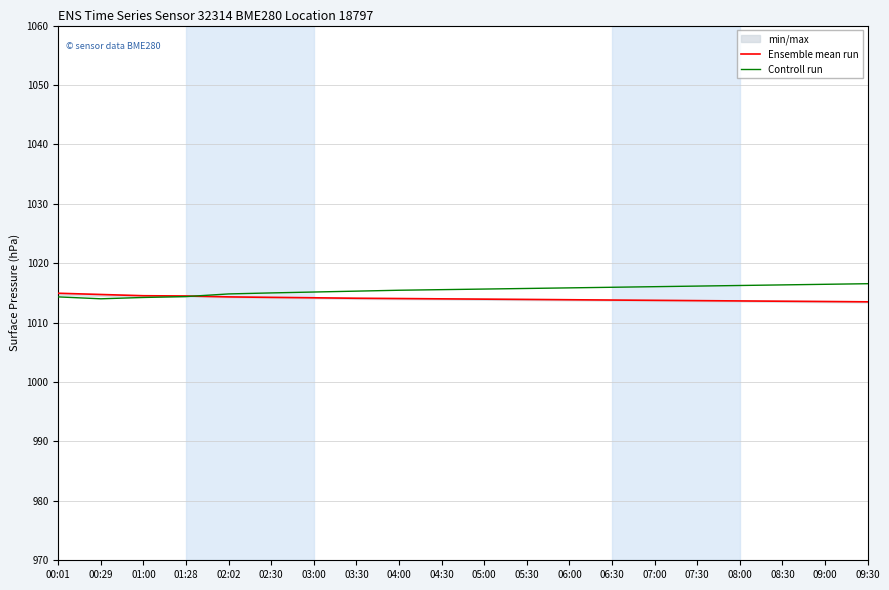

How many times do Controll run and Ensemble mean run cross each other?

1